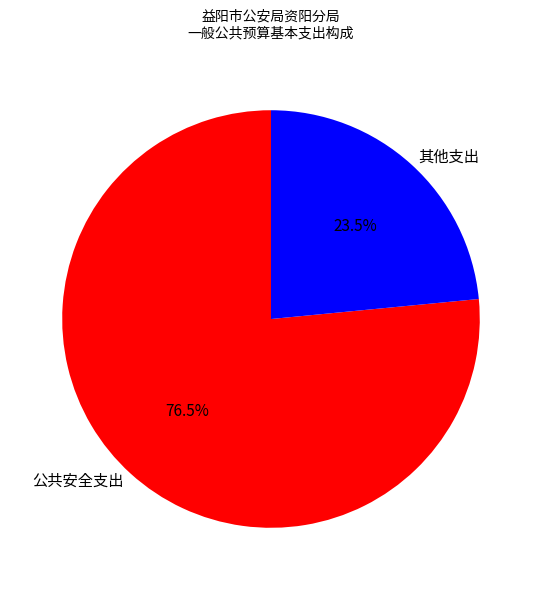

Count the number of slices in the pie.

2